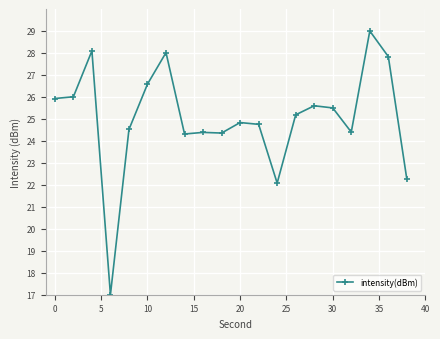

What is the difference between the maximum and minimum values?

12.0